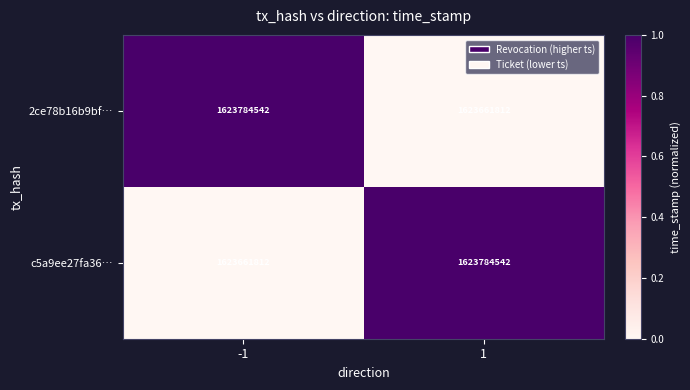

What is the sum of the 2ce78b16b9bf… values at -1 and 1?

3247446354